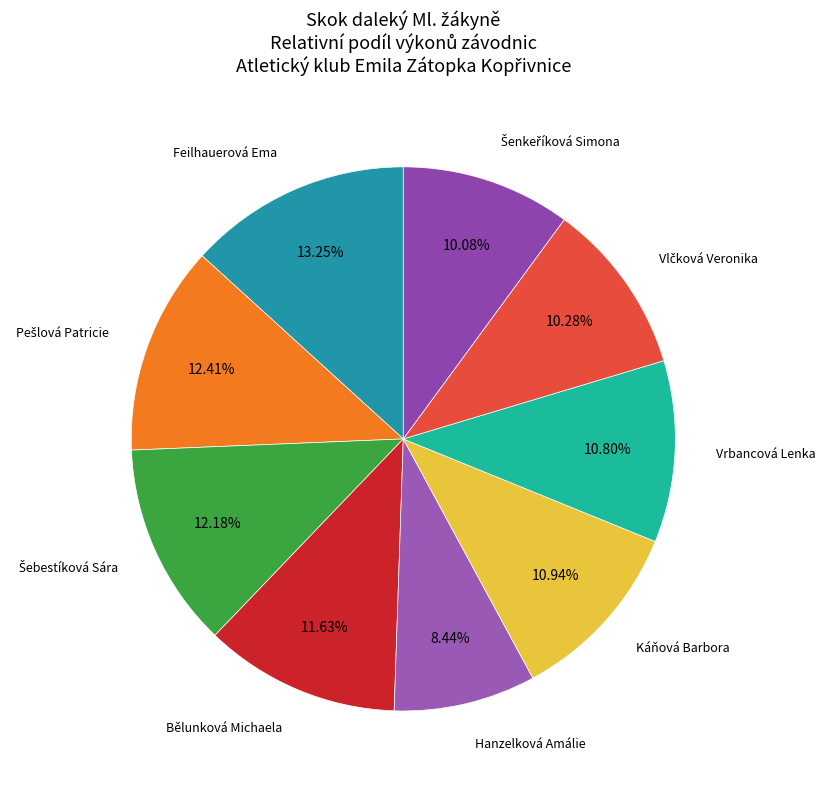

What is the smallest slice in the pie chart?

Hanzelková Amálie